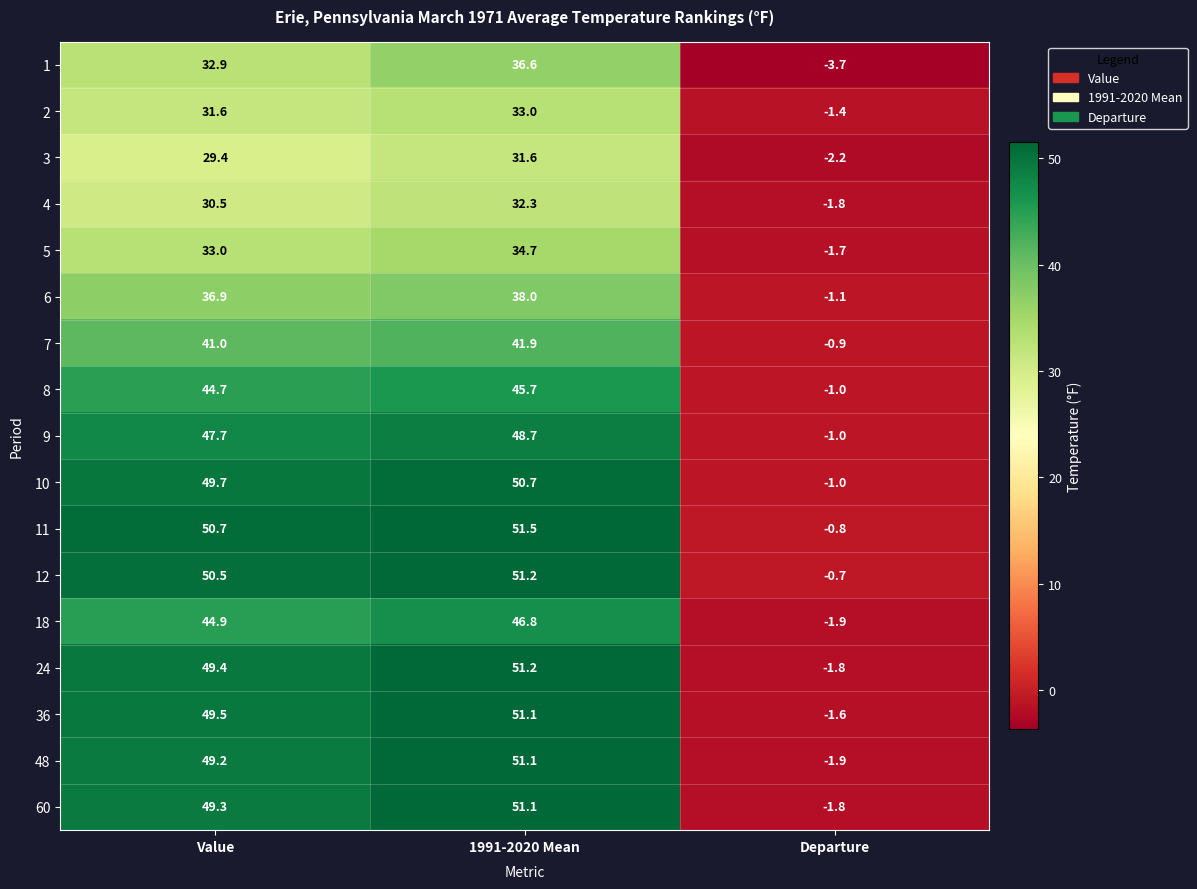

What is the minimum value for 9?

-1.0